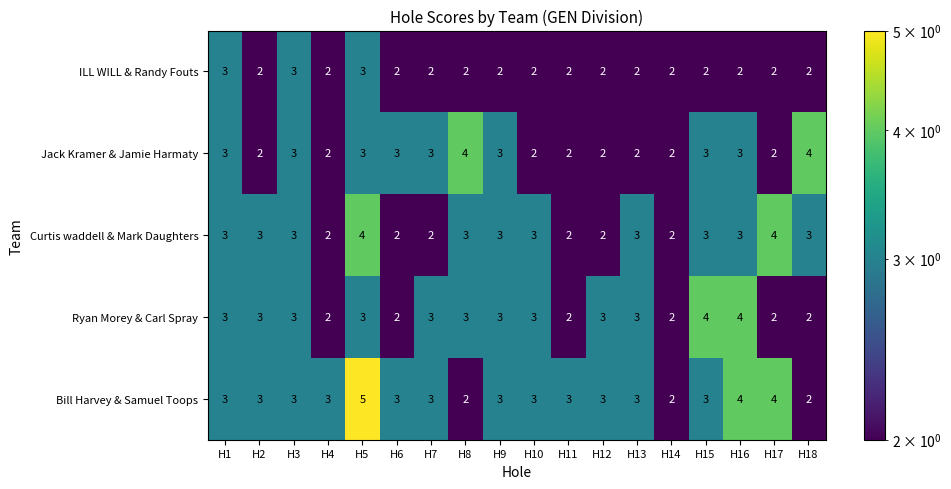

Which category has the highest value across all series?

H5